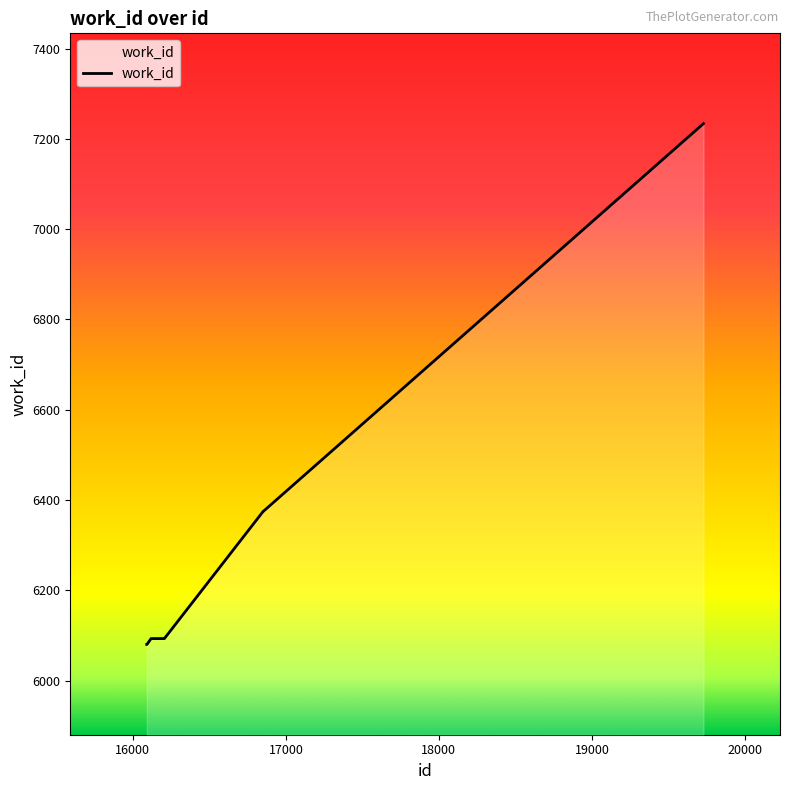

How many lines are shown in the chart?

1